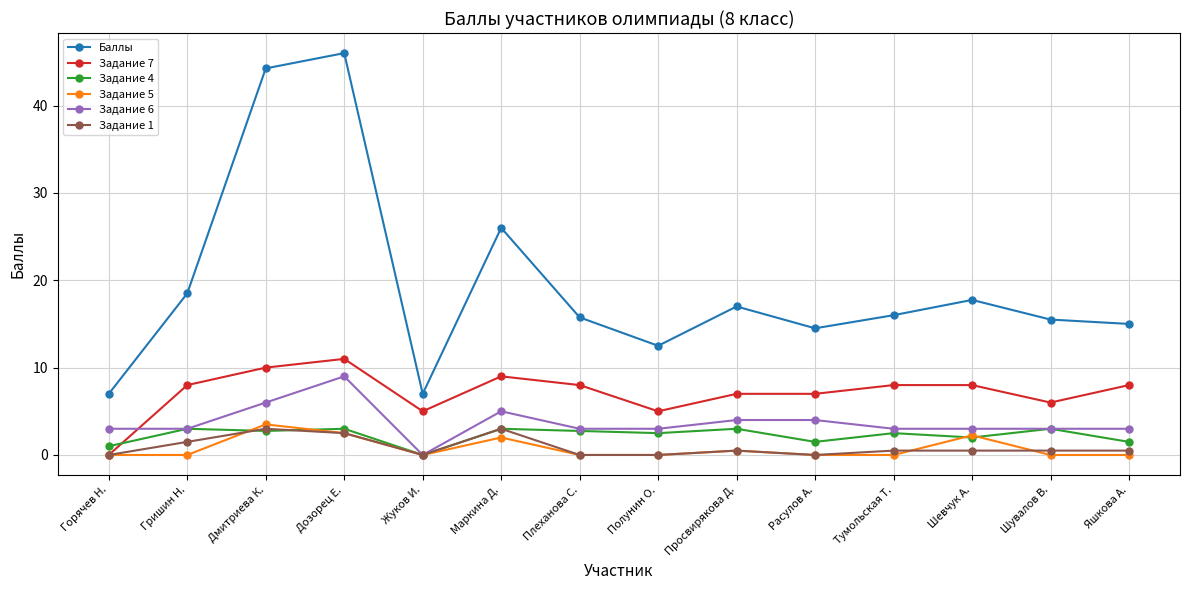

At which label is Задание 5 closest to 1?

Просвирякова Д.